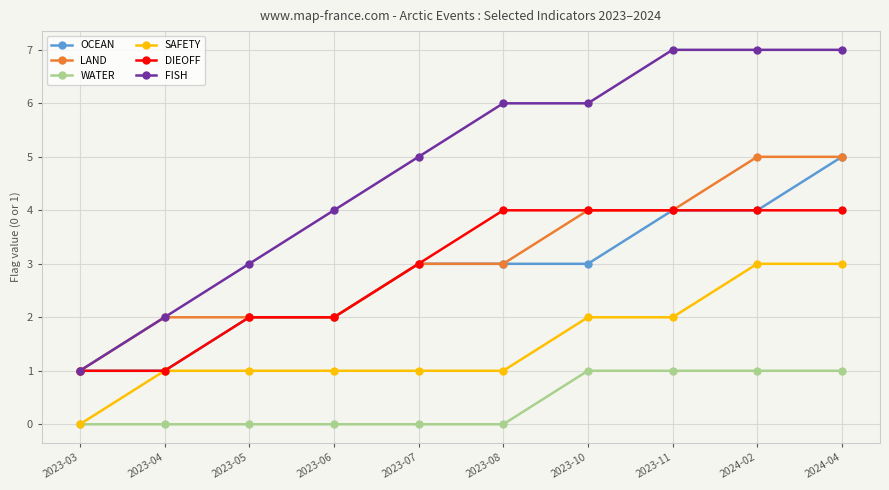

True or false: SAFETY has a value of 2 at 2023-10.

True